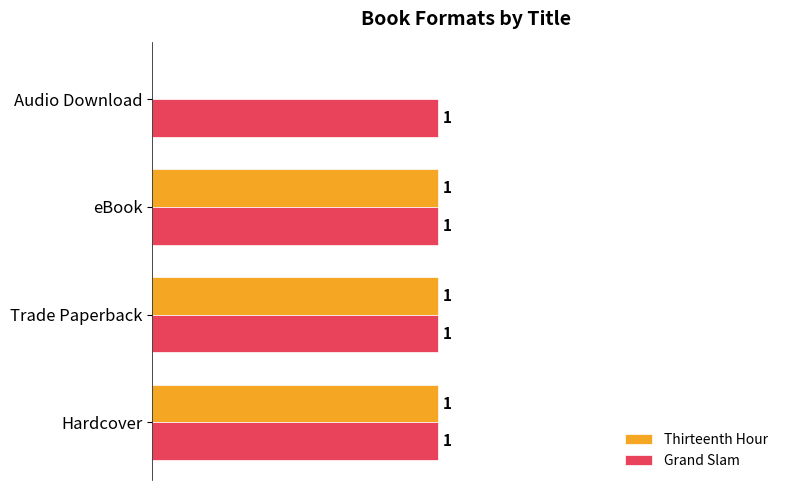

Which series changed the most between Hardcover and Audio Download?

Thirteenth Hour